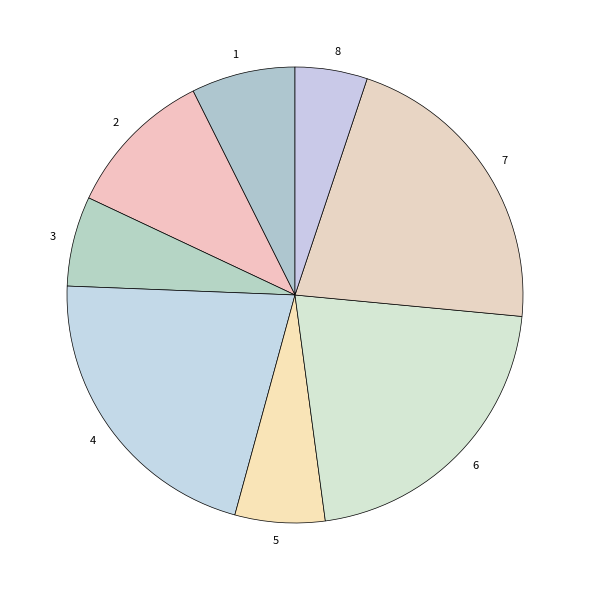

Is there any slice that represents more than half of the pie?

No